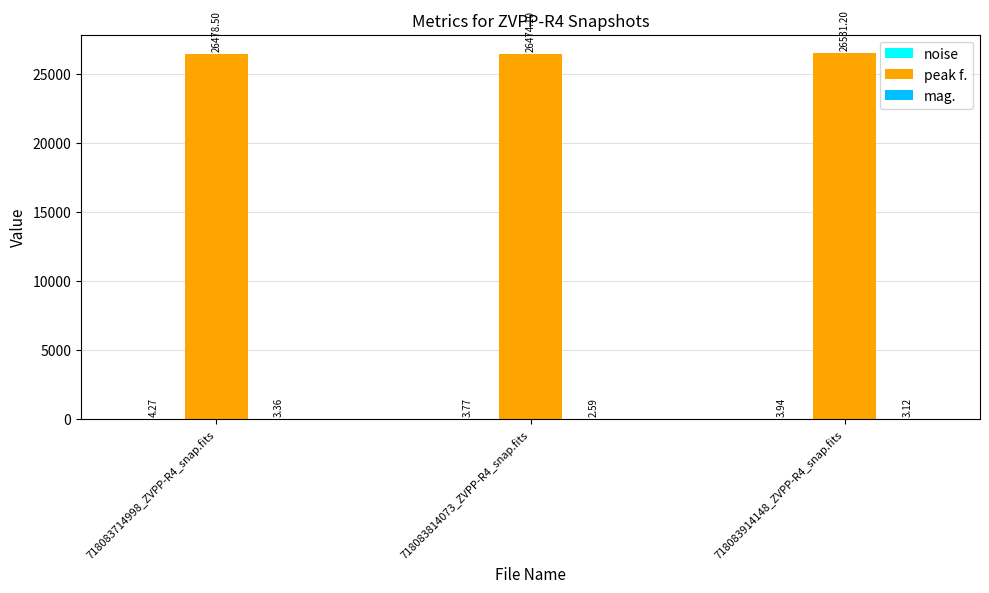

The peak f. series shows 26474.1 at 718083814073_ZVPP-R4_snap.fits. True or false?

True